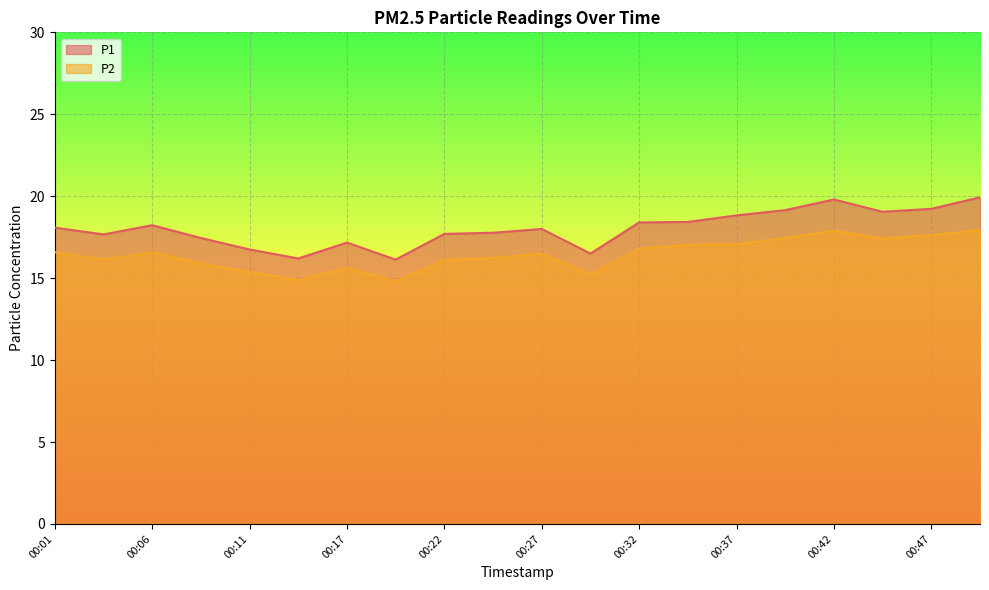

What value does the P1 series have at 00:34?

18.4